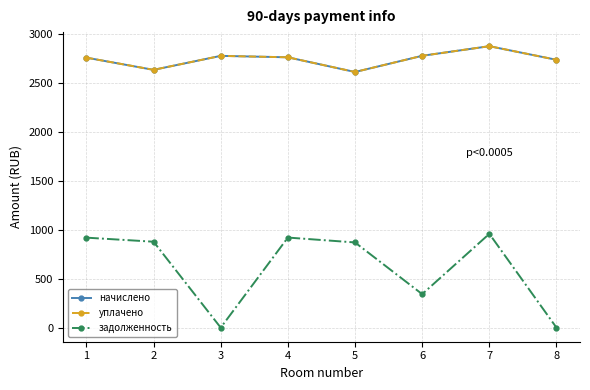

Which category has the highest value in the задолженность series?

7